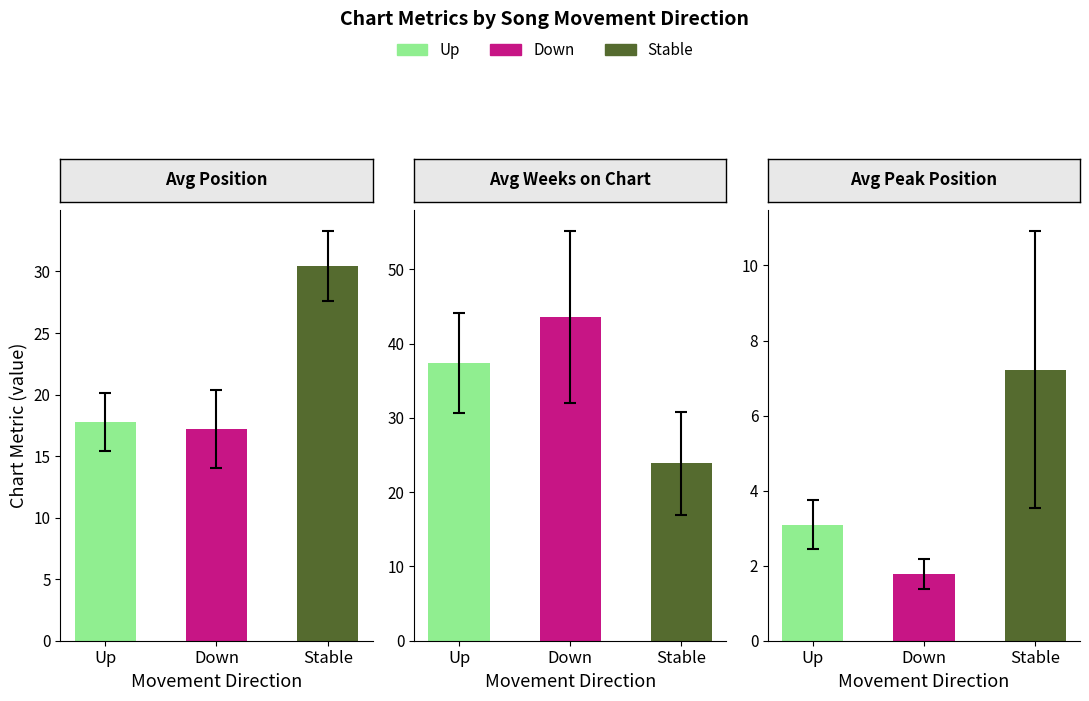

The value of Avg Weeks on Chart at 0 is 11.9. True or false?

False